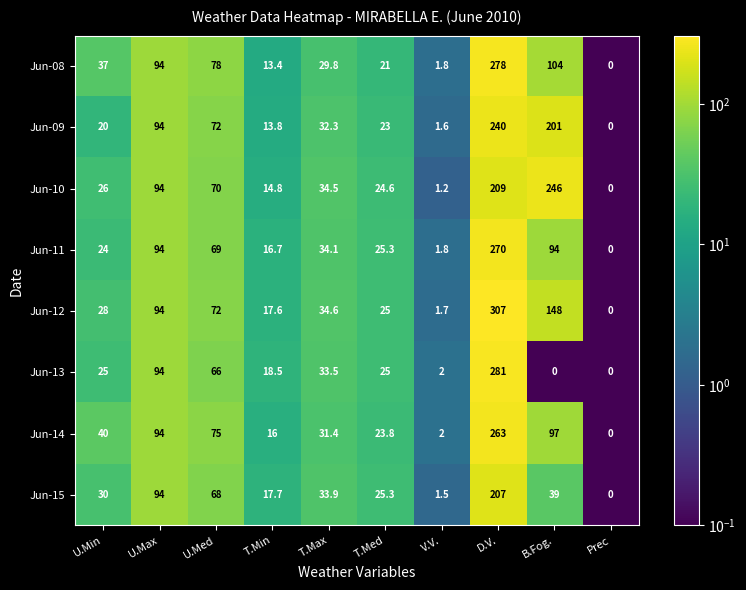

Is it true that Jun-11 equals 16.7 at T.Min?

True